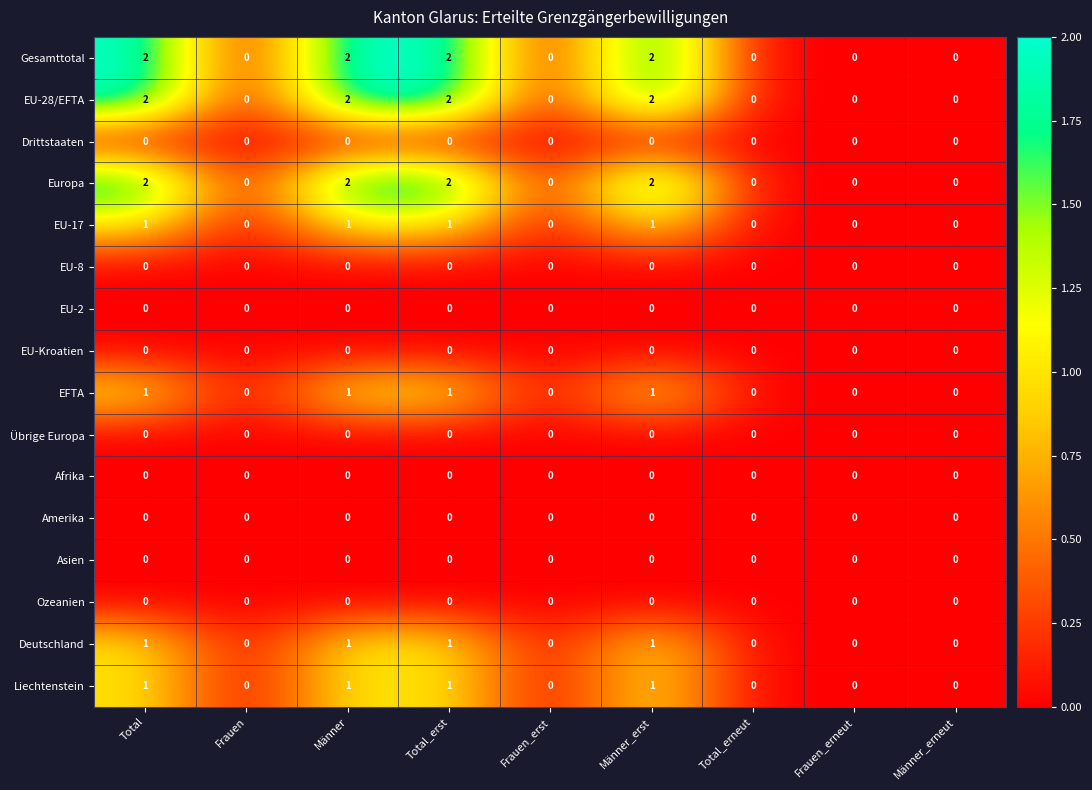

Count the number of categories in the chart.

9